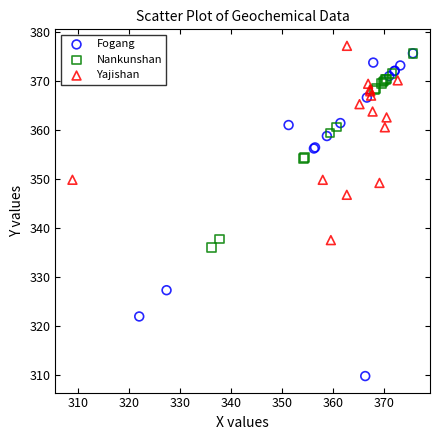

Which series contains the highest Y value?

Yajishan